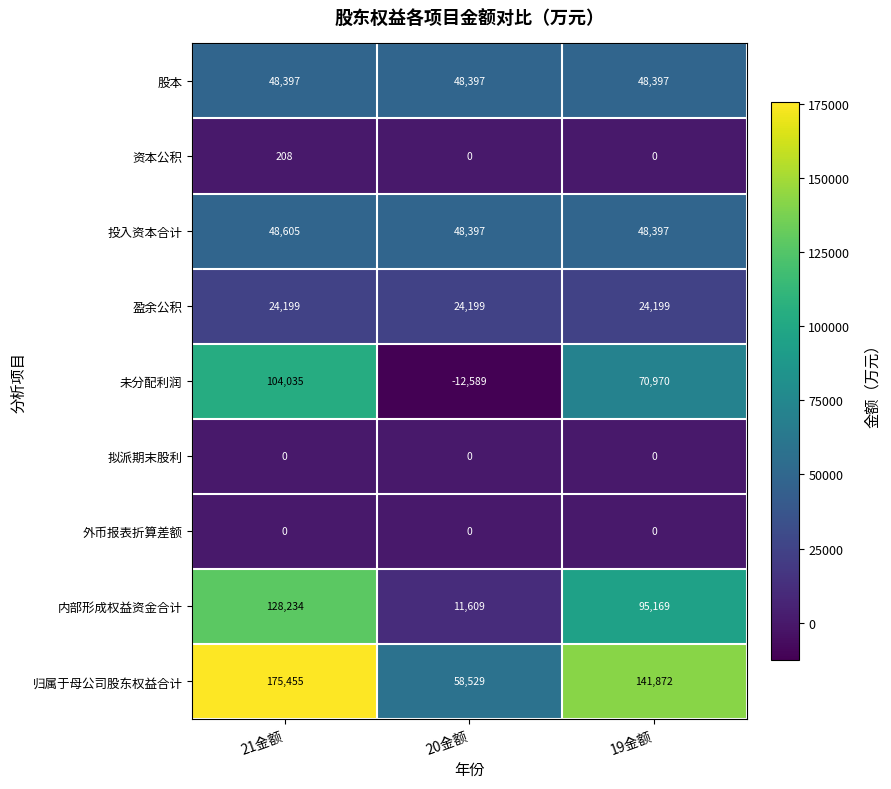

The 盈余公积 series shows 32558 at 19金额. True or false?

False